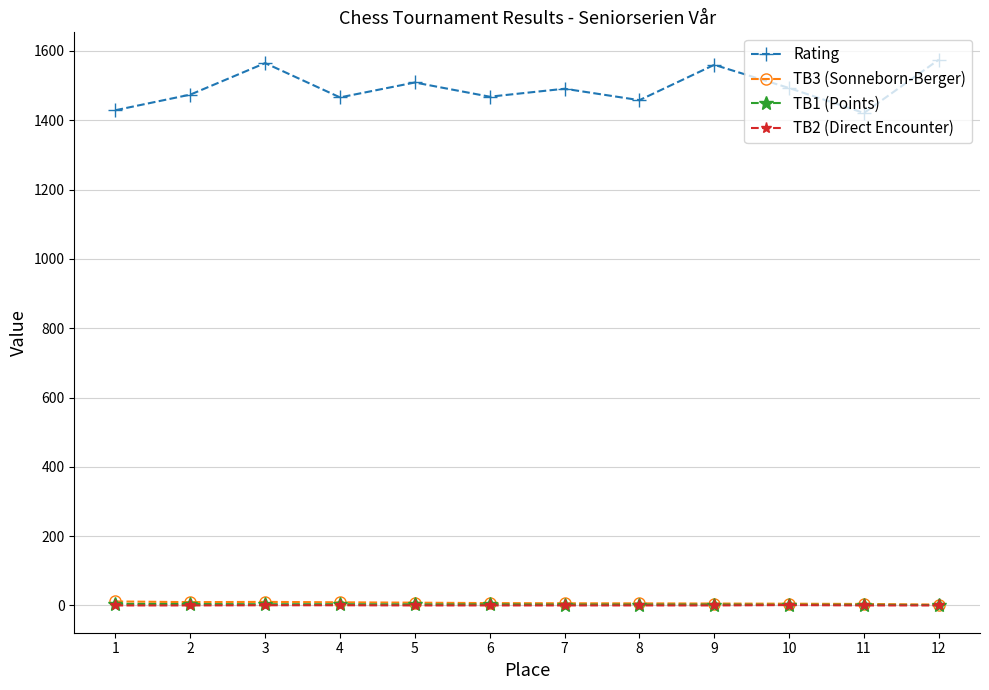

What is the difference between the highest and lowest values at 7?

1491.0